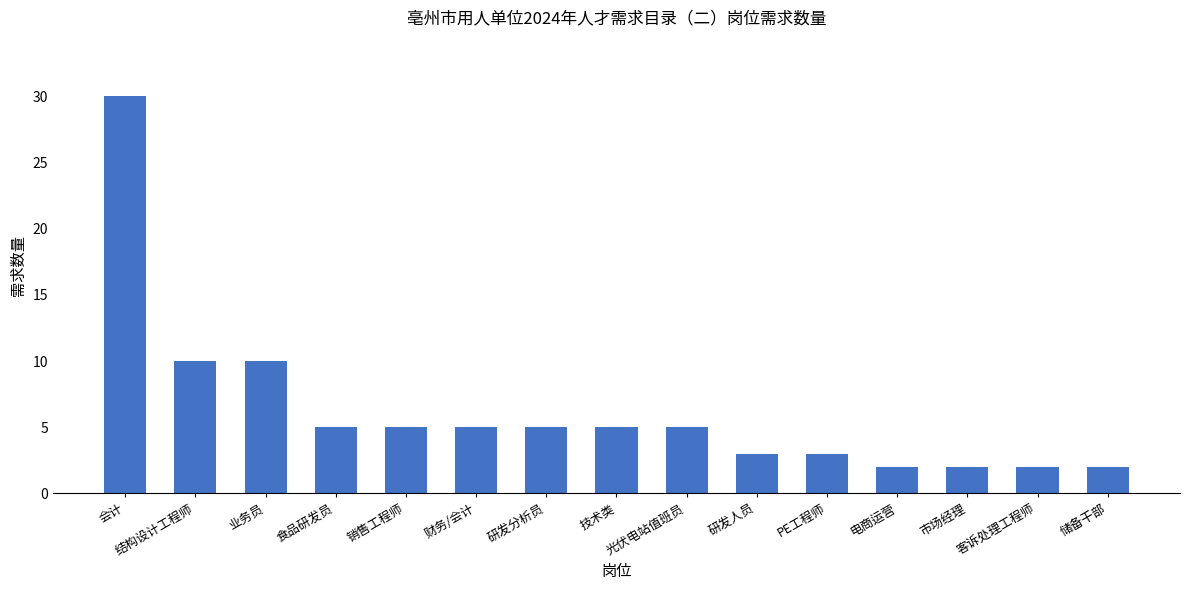

What is the value of the 15th bar from the left?

2